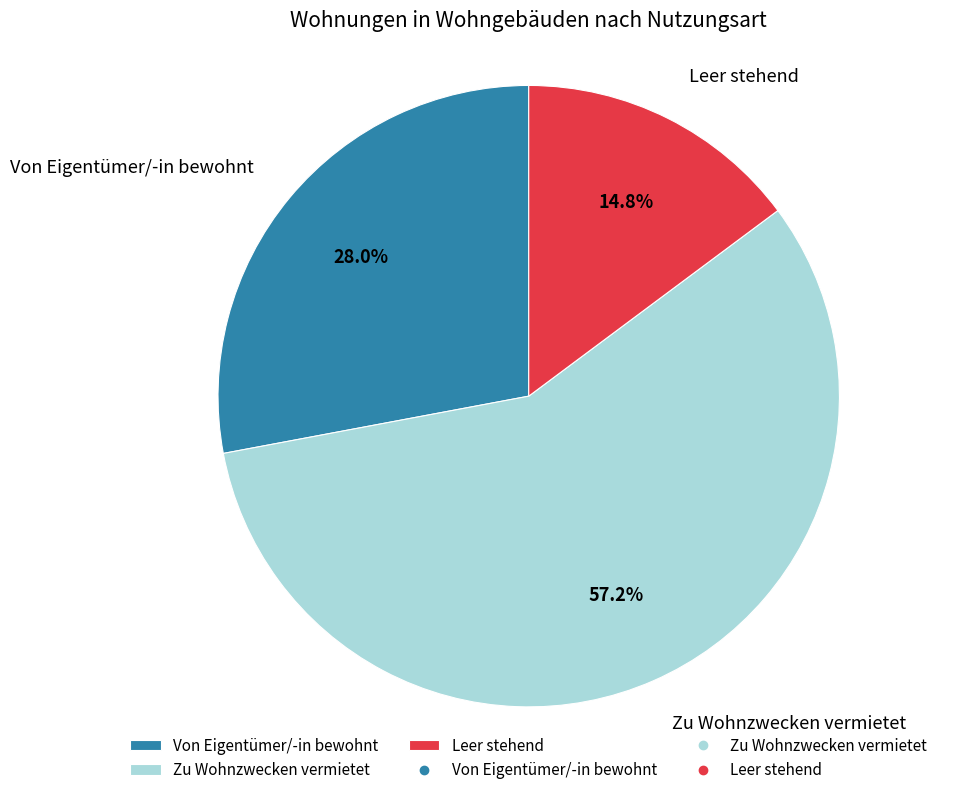

Which slice is the smallest?

Leer stehend